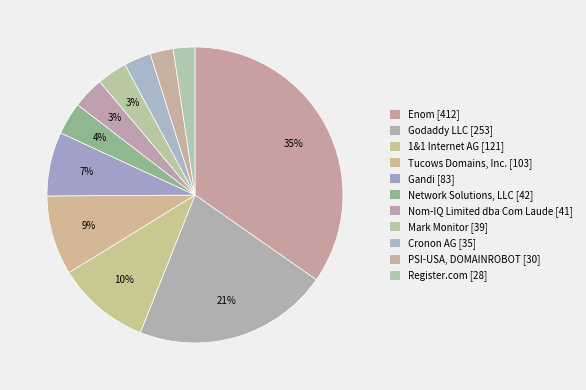

How many slices are in this pie chart?

11